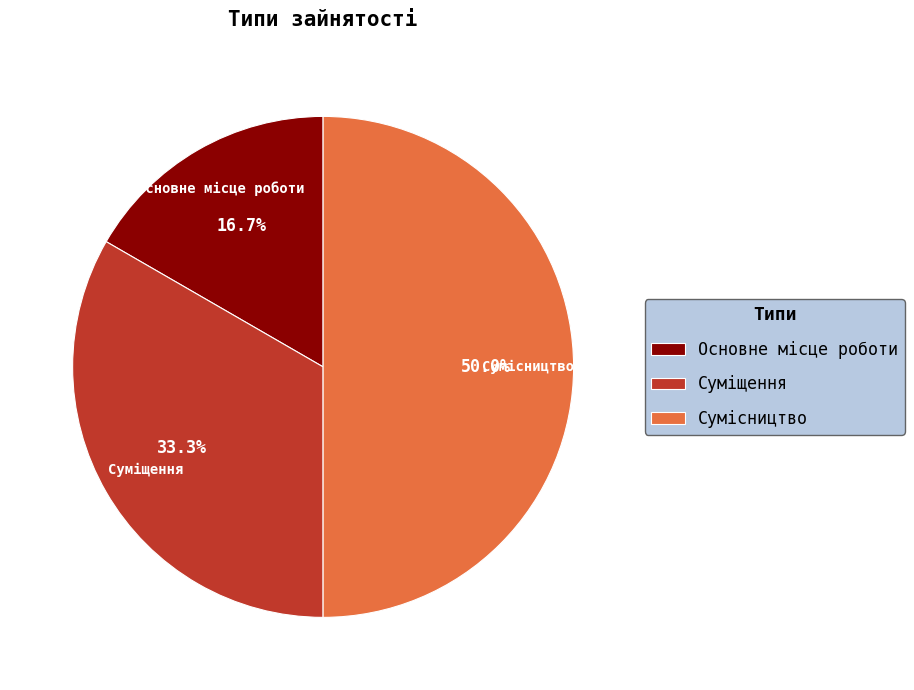

Rank the categories by value from lowest to highest.

Основне місце роботи, Суміщення, Сумісництво